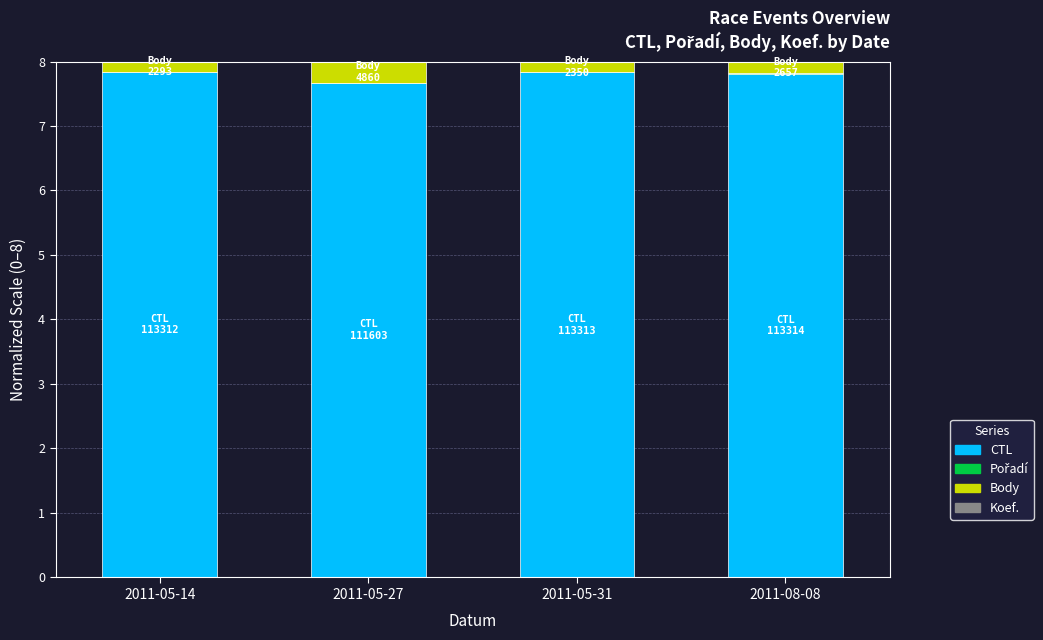

What is the maximum value for CTL?

7.8